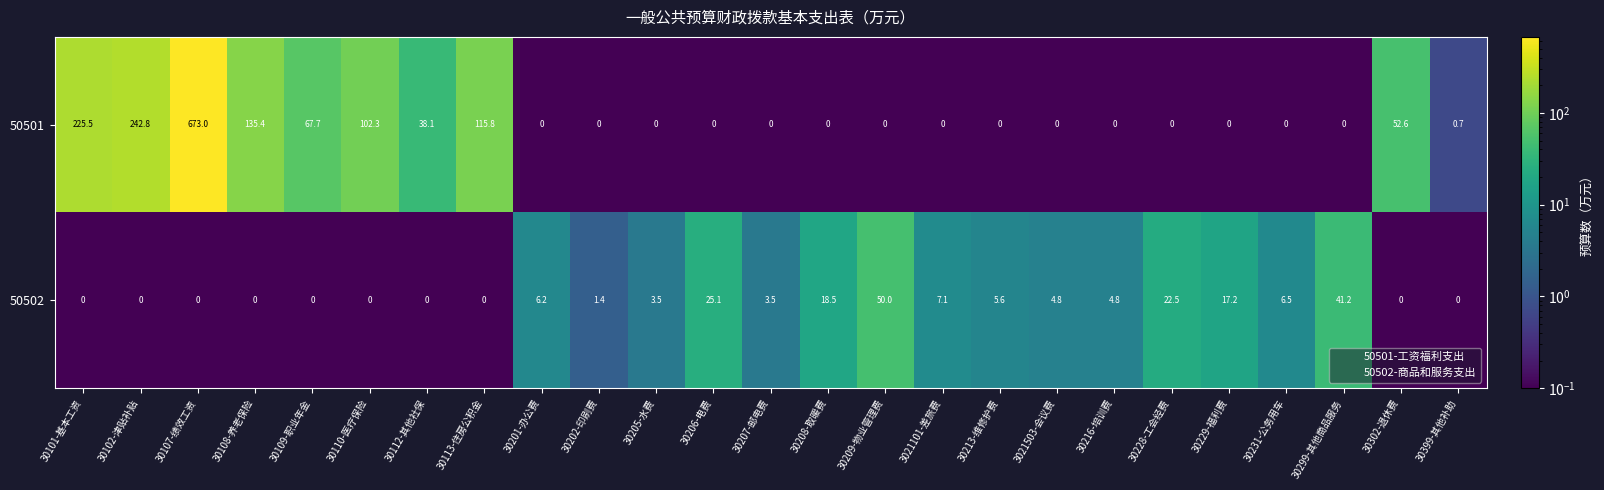

At which label is 50501 closest to 336?

30102-津贴补贴